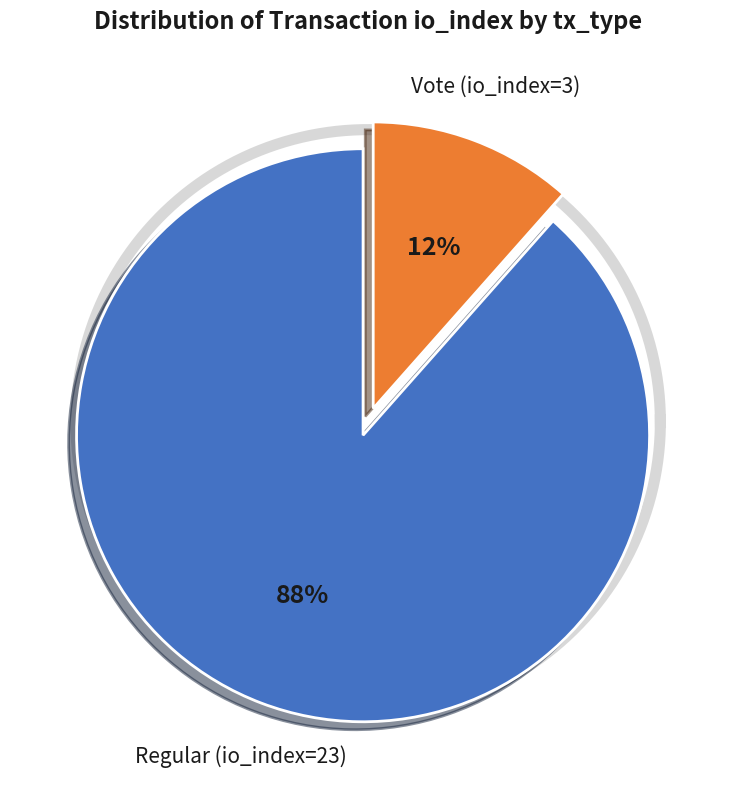

What is the smallest slice in the pie chart?

Vote (io_index=3)